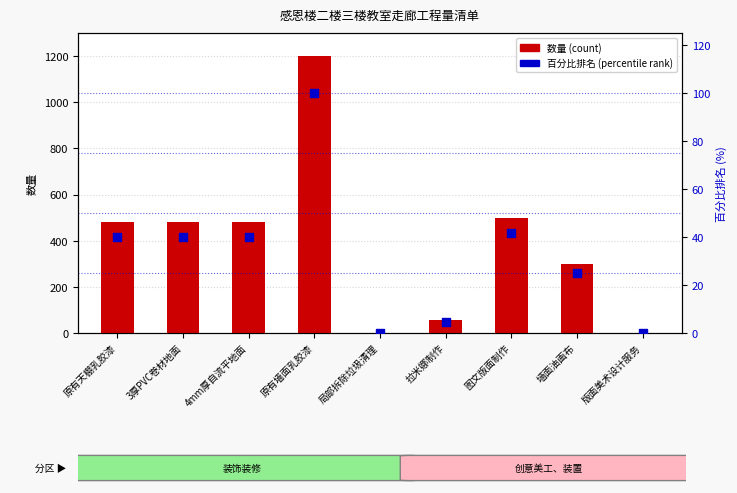

At how many categories does at least one series exceed 466?

5